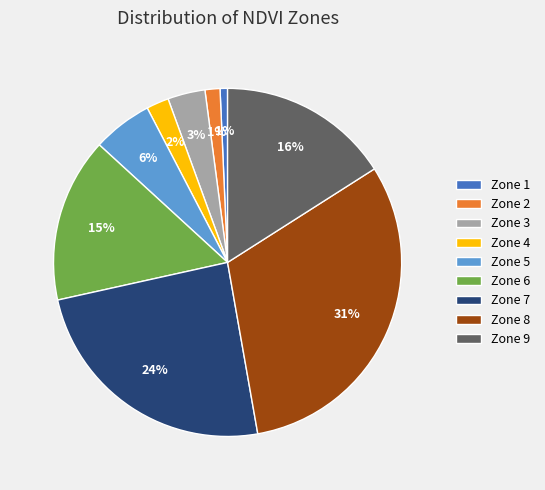

Which has a higher value, Zone 9 or Zone 6?

Zone 9